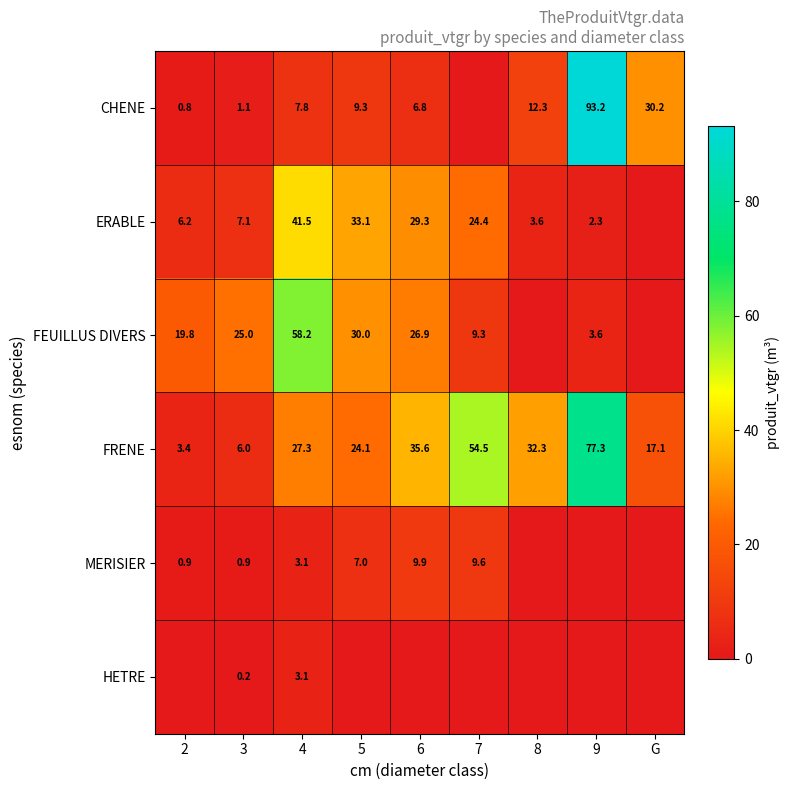

Which label corresponds to the smallest value in the chart?

7